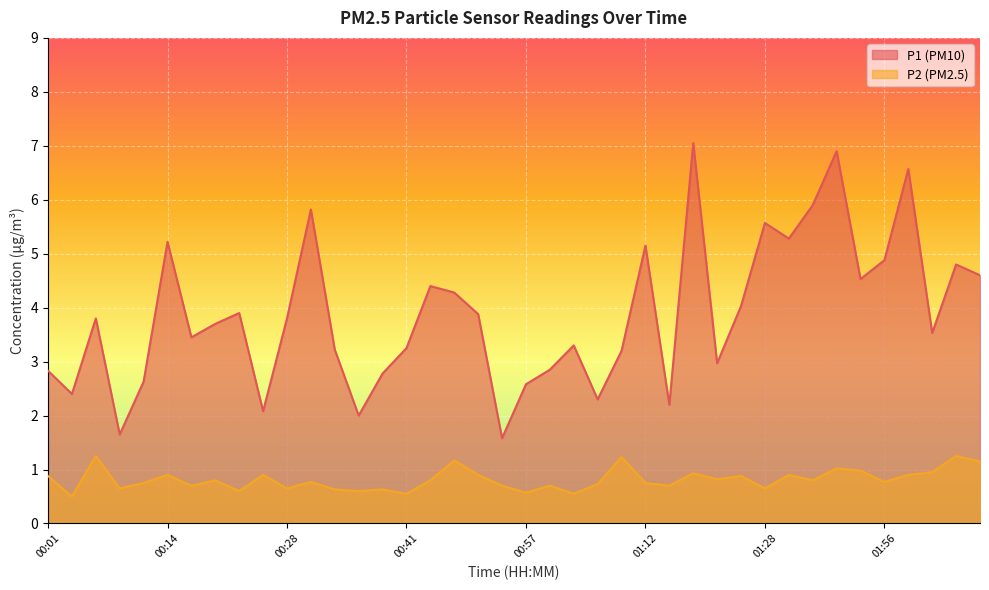

Where does the P1 series first go above 3?

00:06